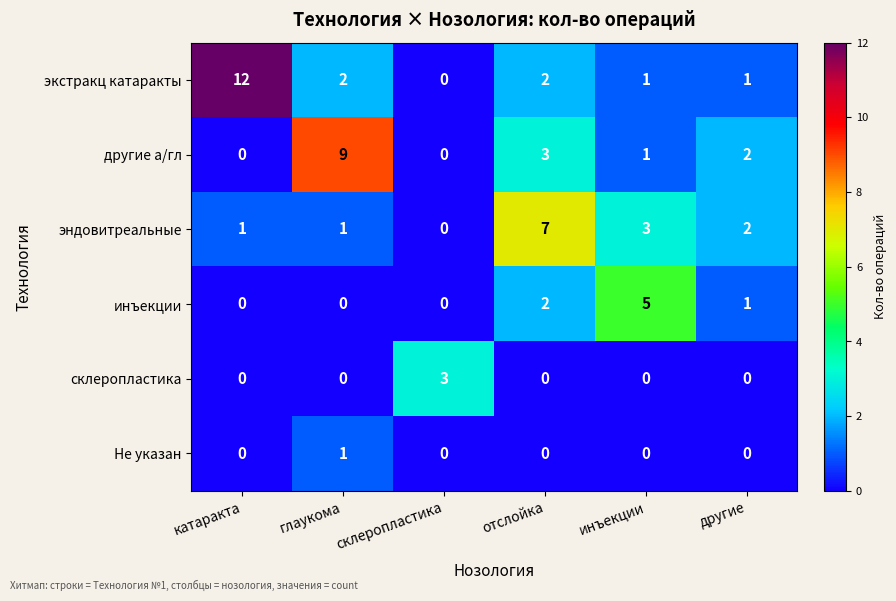

Count the другие а/гл values in the range 0 to 3.

5